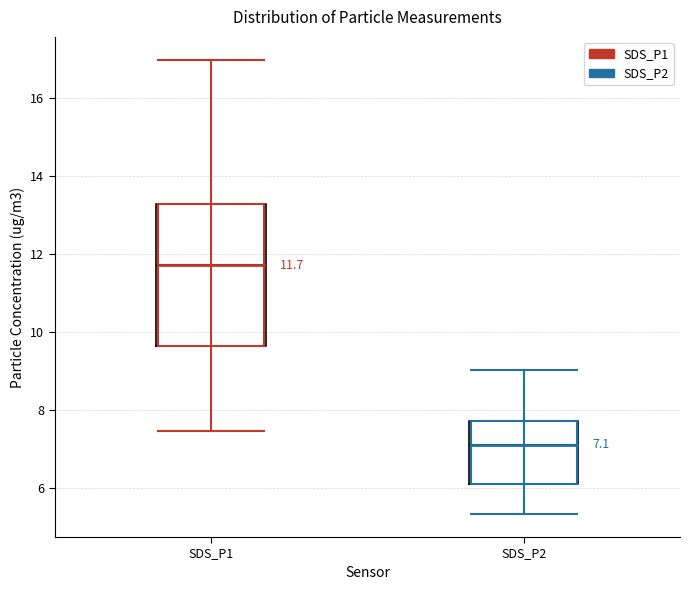

Comparing the boxes themselves (not the whiskers), which one is the tallest?

SDS_P1